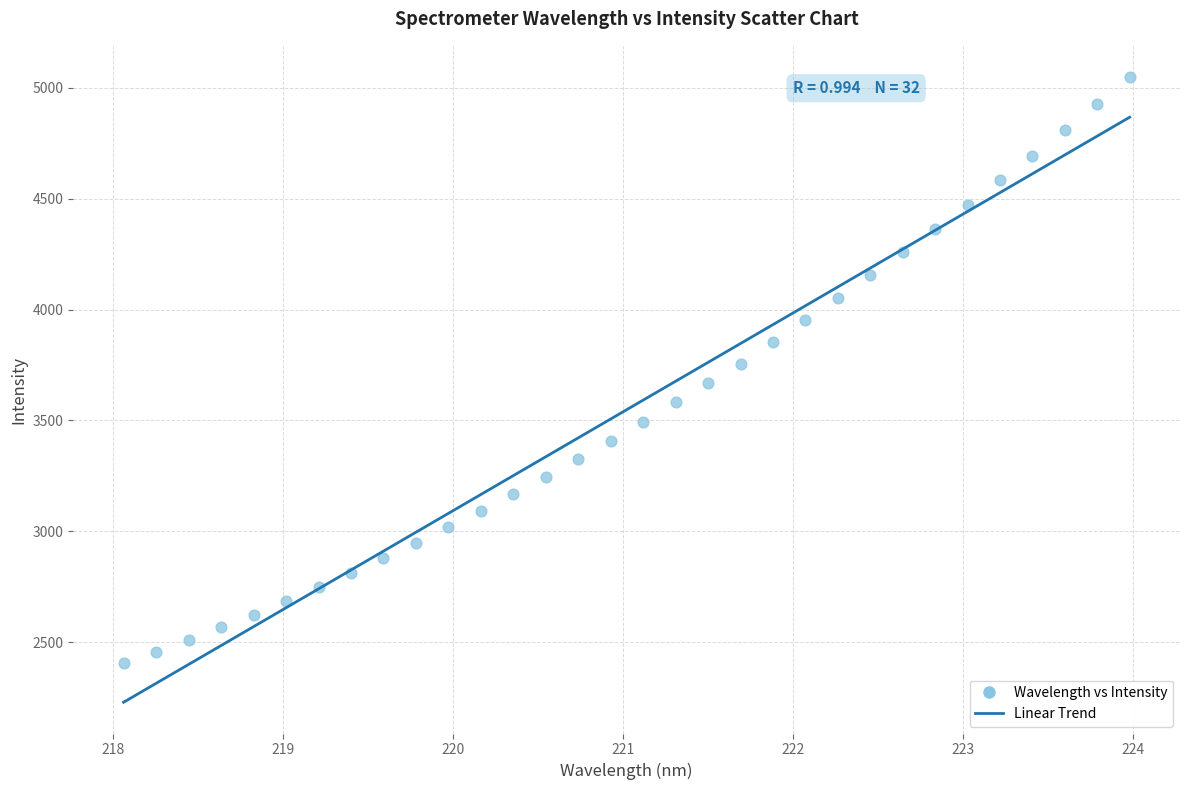

What is the range of X values (max minus min)?

5.9